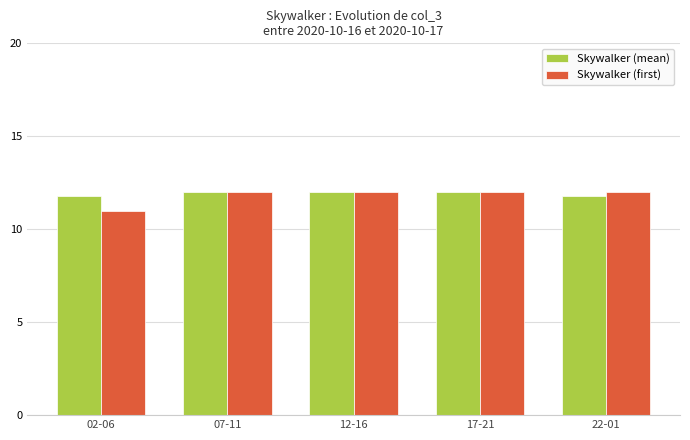

Reading left to right, transcribe all the data shown in this chart.

Skywalker (mean): 11.8	12.0	12.0	12.0	11.8
Skywalker (first): 11.0	12.0	12.0	12.0	12.0